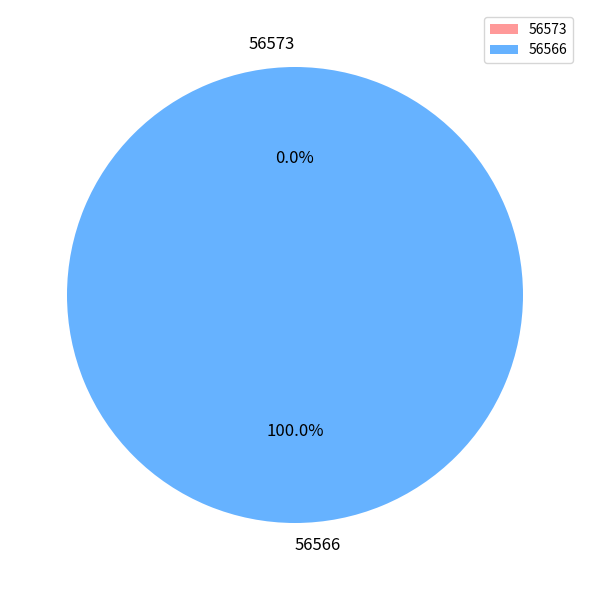

Which slice represents more than half of the pie?

56566